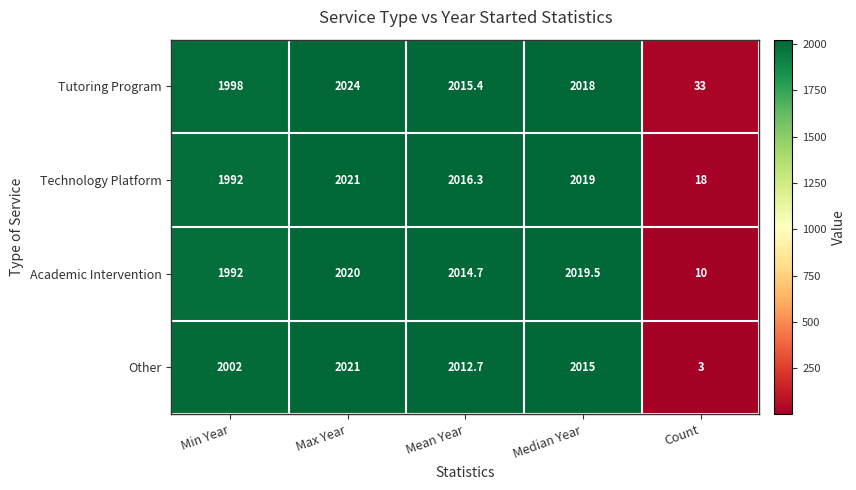

Reading left to right, list all the values displayed in this chart.

Tutoring Program: 1998.0	2024.0	2015.4	2018.0	33.0
Technology Platform: 1992.0	2021.0	2016.3	2019.0	18.0
Academic Intervention: 1992.0	2020.0	2014.7	2019.5	10.0
Other: 2002.0	2021.0	2012.7	2015.0	3.0